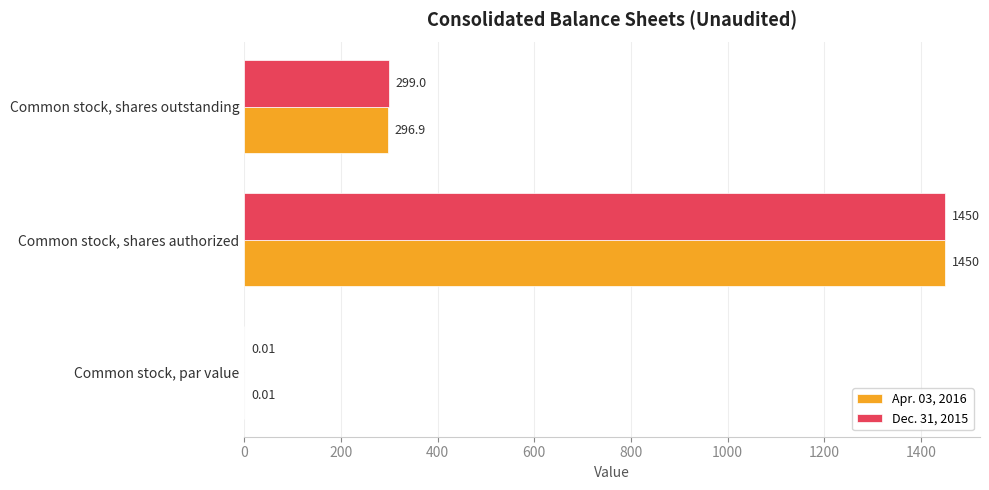

What is the sum of all Dec. 31, 2015 values?

1749.0